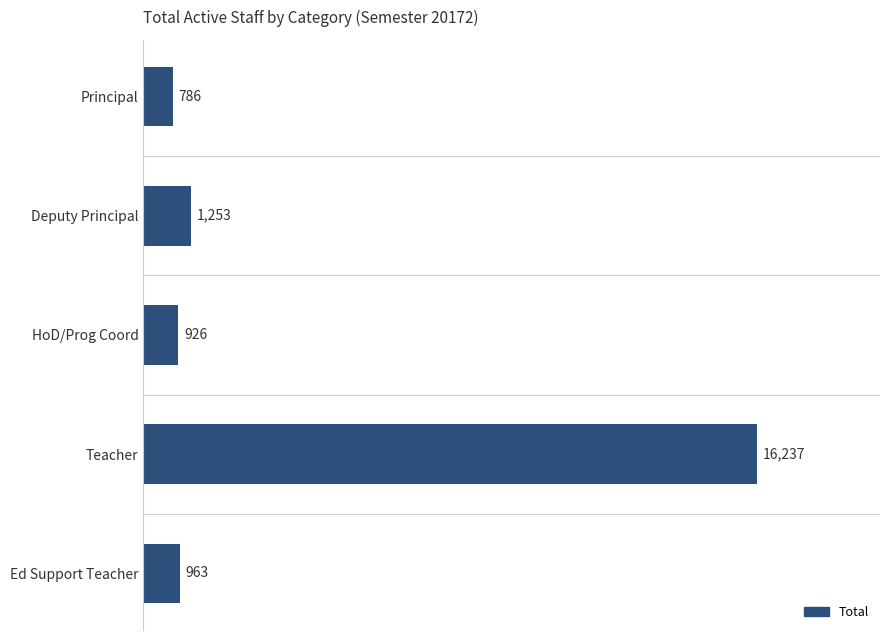

Reading top to bottom, list all the values displayed in this chart.

Principal=786	Deputy Principal=1253	HoD/Prog Coord=926	Teacher=16237	Ed Support Teacher=963